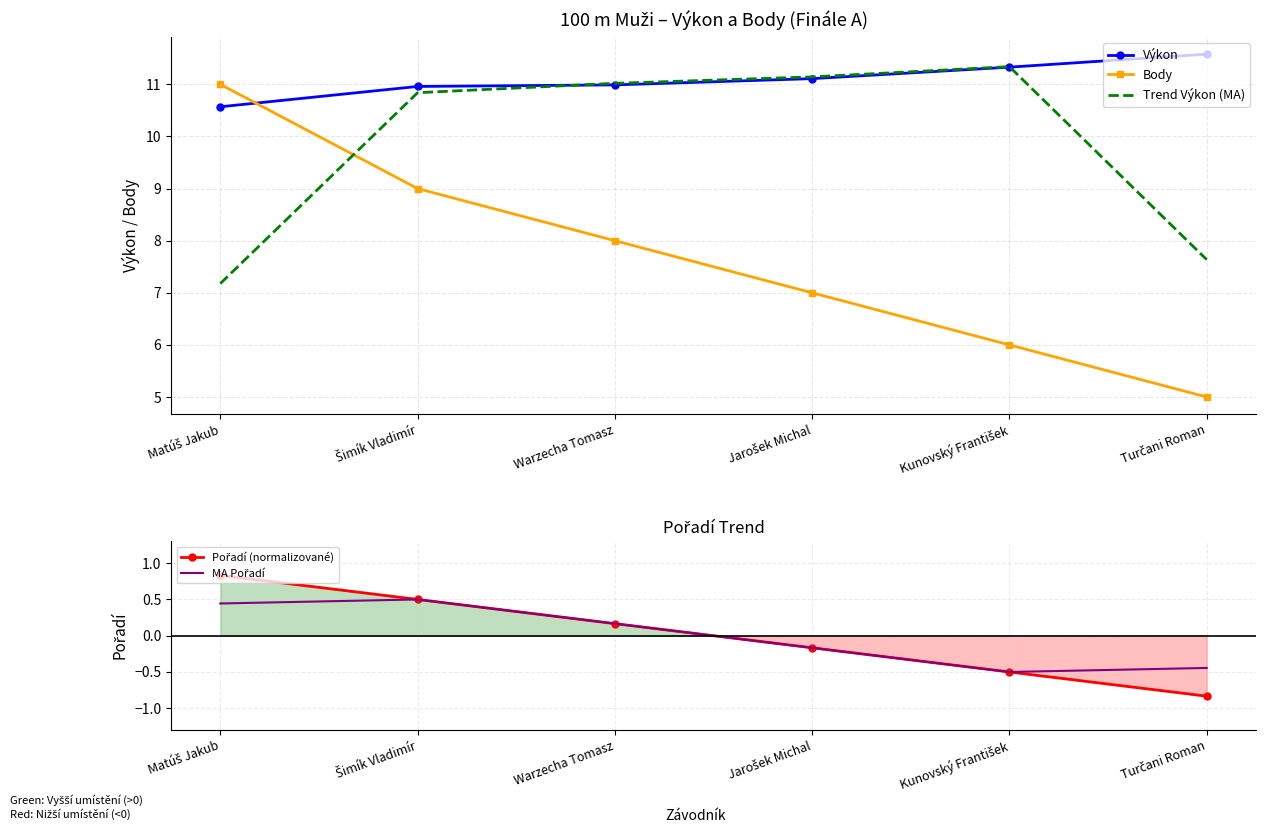

Which series has the largest total across all categories?

Výkon